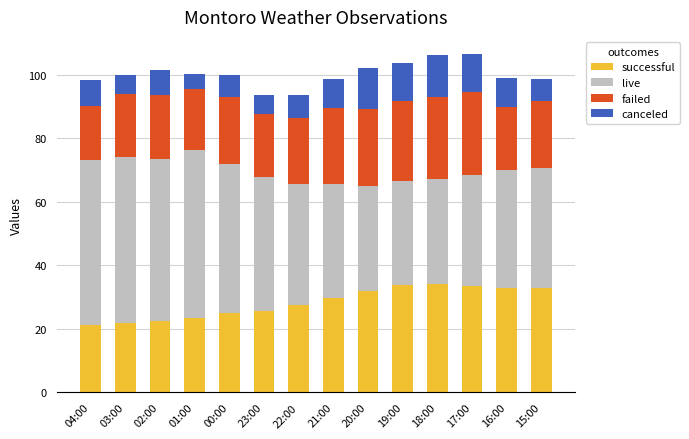

What is the value of the successful bar at the 12th from the left?

33.6